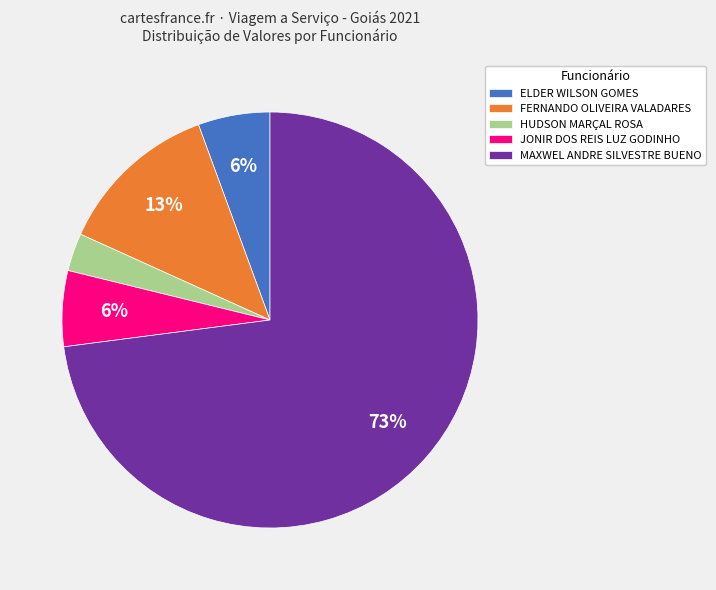

Which slice is the largest?

MAXWEL ANDRE SILVESTRE BUENO